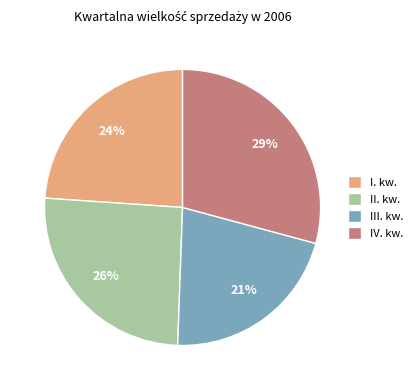

Rank the categories by value from lowest to highest.

III. kw., I. kw., II. kw., IV. kw.